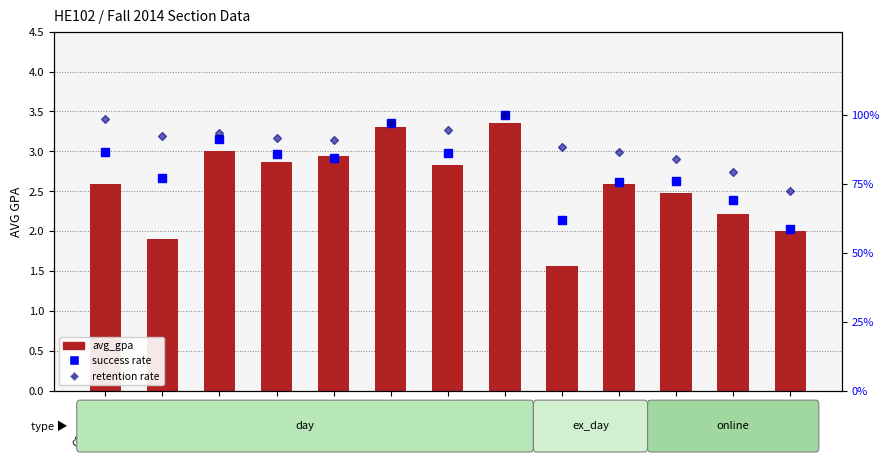

The value of retention rate at CRN10527 is 79.3. True or false?

True